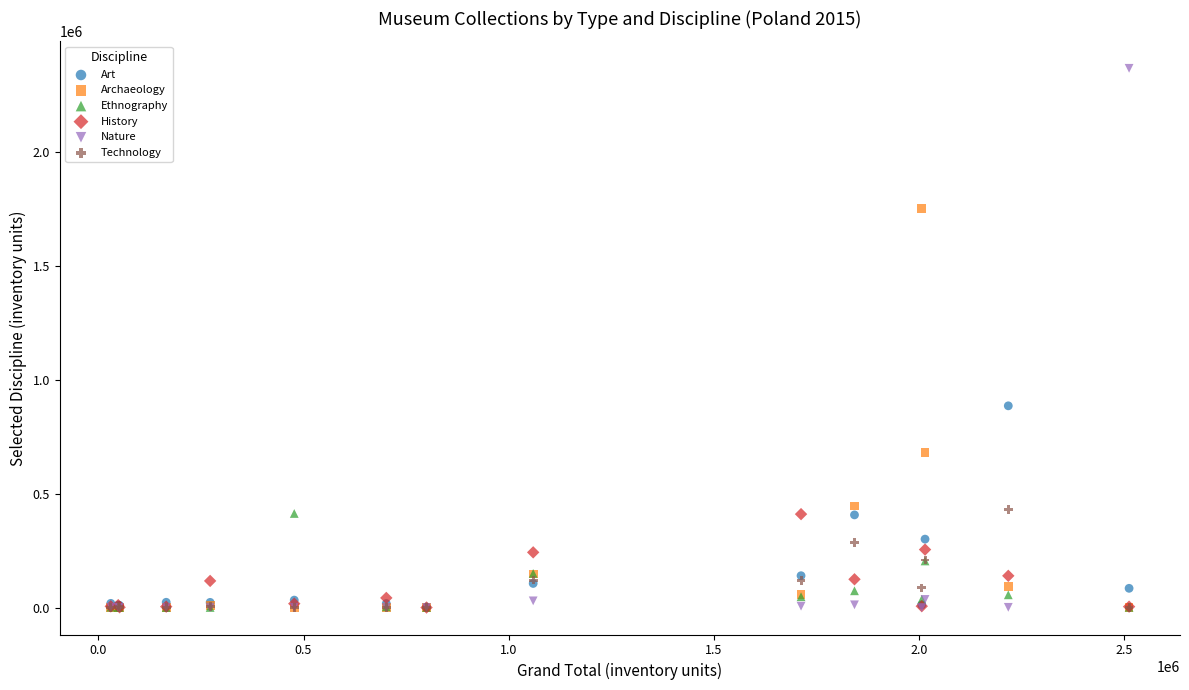

Across all series, what Y value is closest to 1183384?

885398